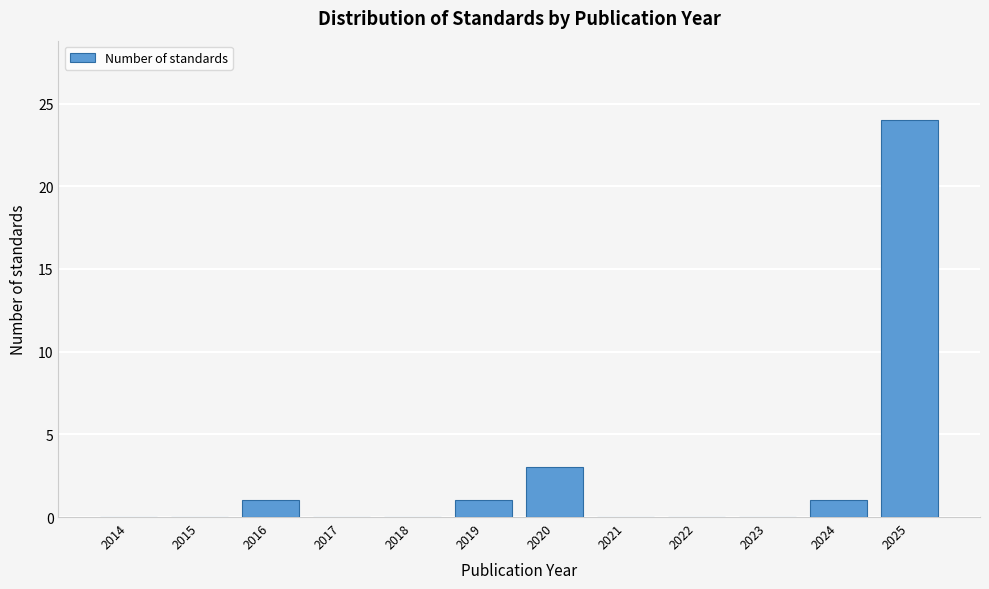

Reading right to left, transcribe all the data shown in this chart.

2025=24	2024=1	2023=0	2022=0	2021=0	2020=3	2019=1	2018=0	2017=0	2016=1	2015=0	2014=0